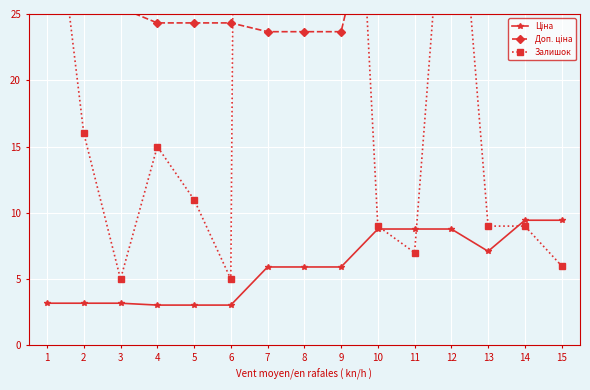

True or false: Ціна and Доп. ціна cross at least once.

False